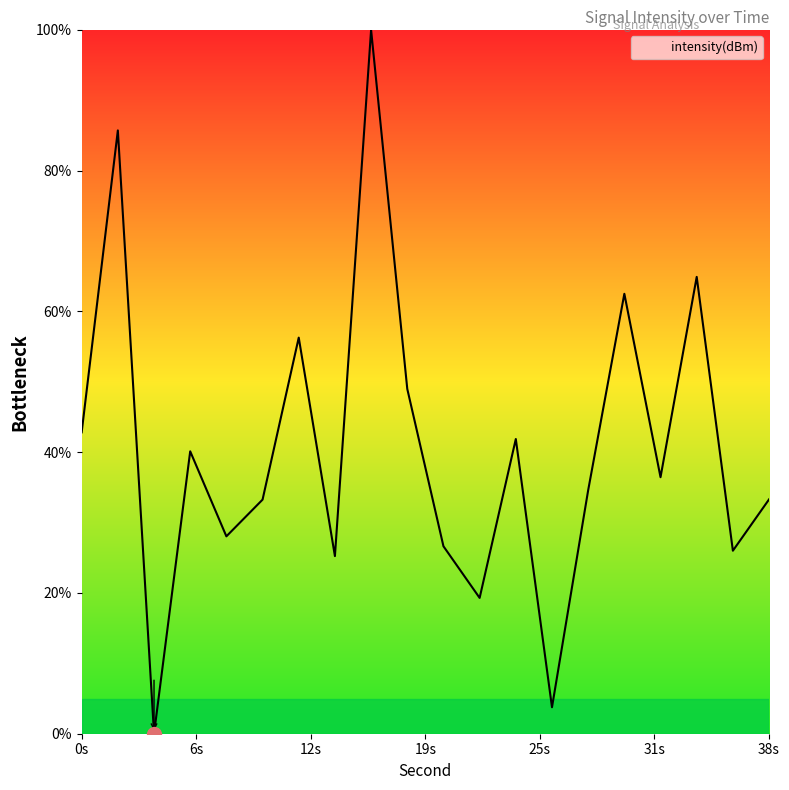

True or false: there are more than 1 points higher than both neighbors.

True